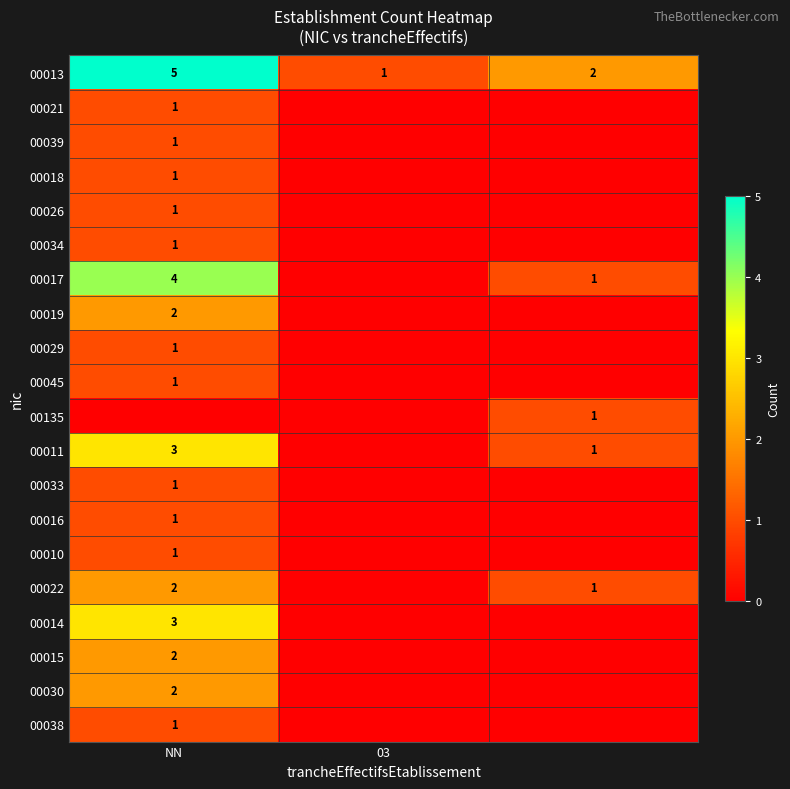

Is the value of 00045 at NN greater than the value of 00017 at NN?

No